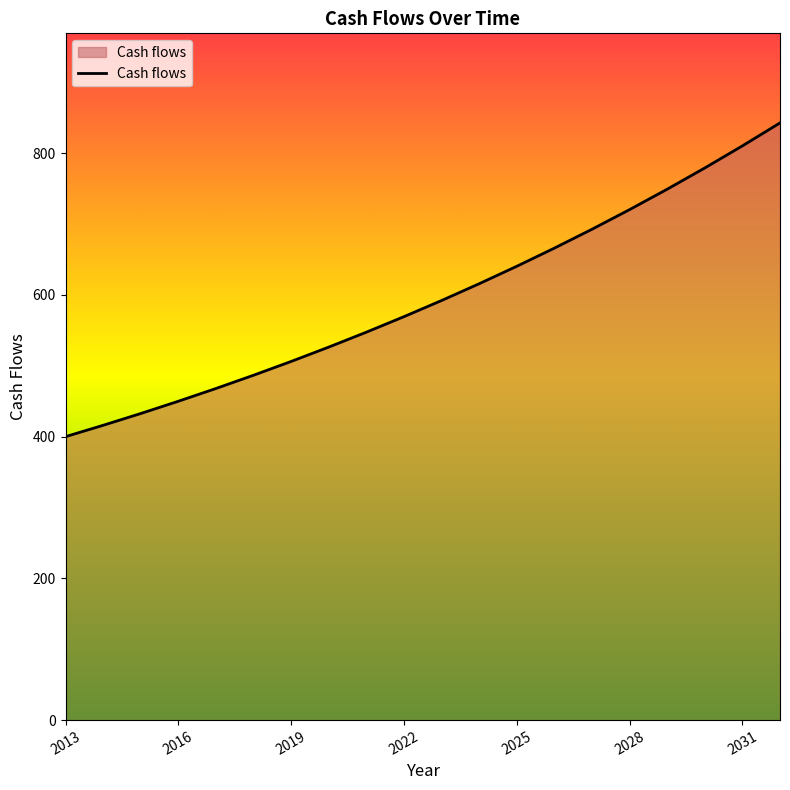

What is the greatest value displayed?

842.7